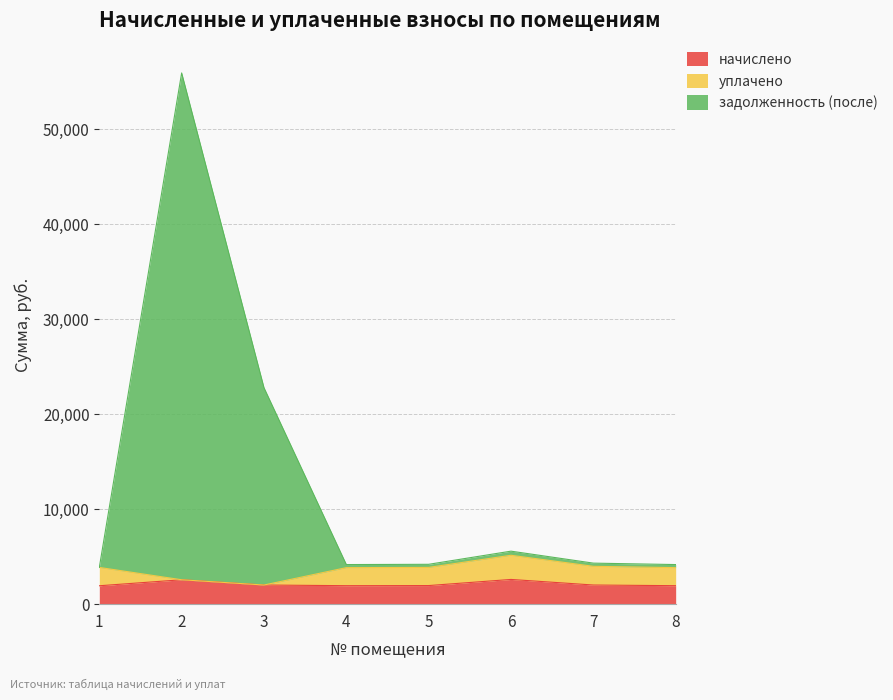

How many interior local peaks does the начислено series have?

2